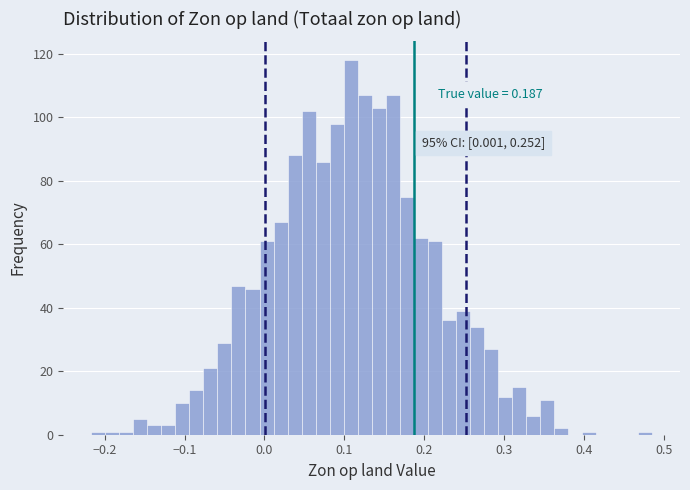

Read against the x-axis, roughly where is the centre of the tallest bar?

0.11